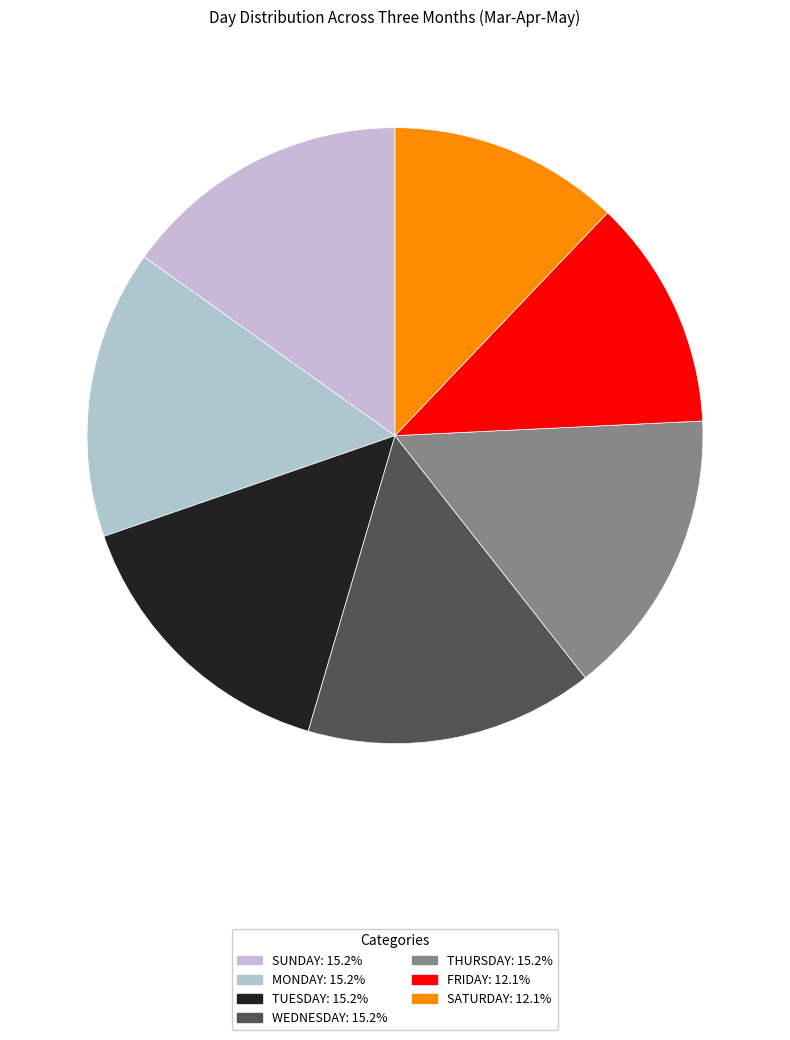

How many slices are in this pie chart?

7